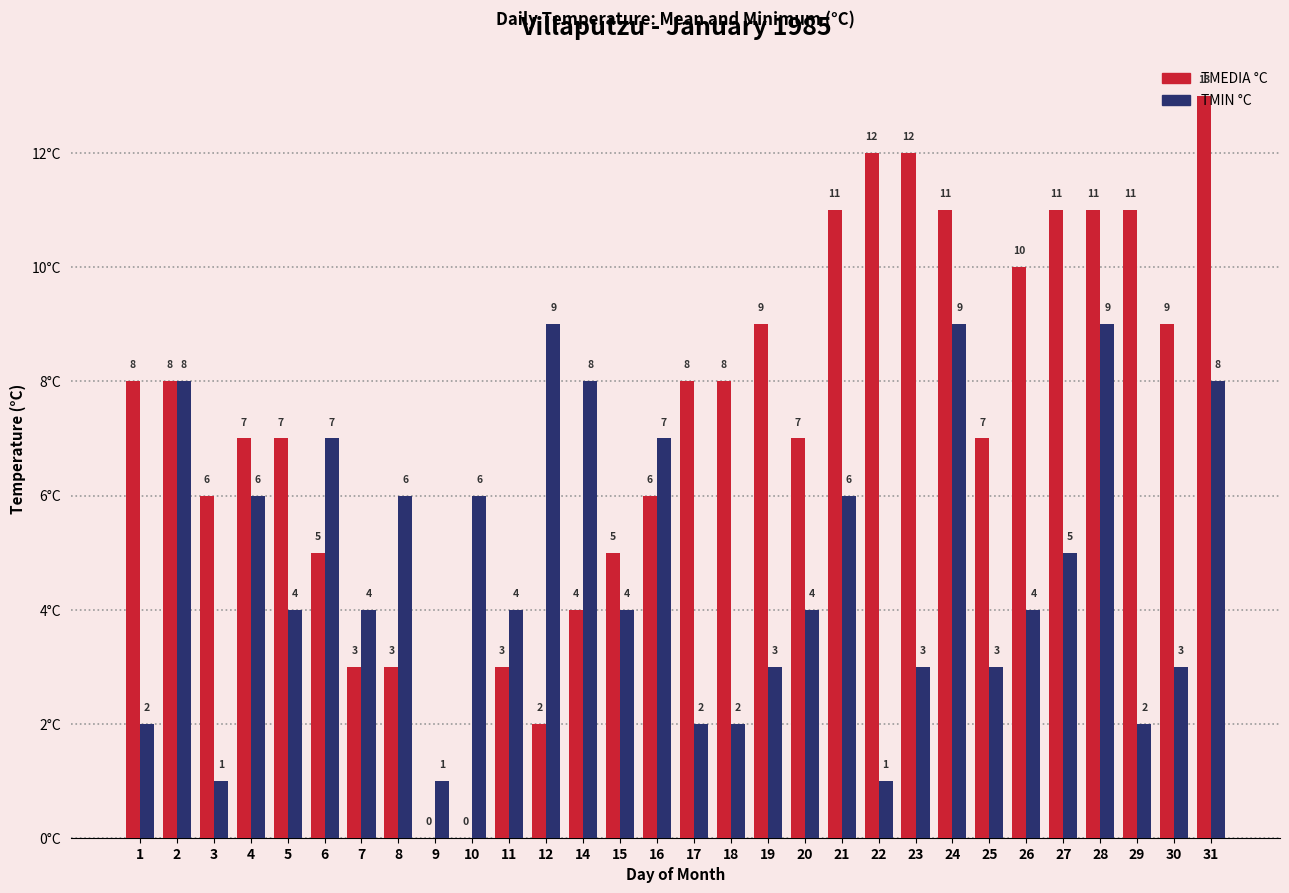

Is the value of TMIN °C at 20 greater than the value of TMEDIA °C at 28?

No